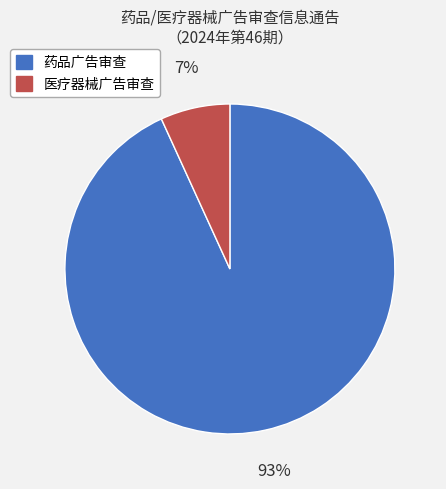

Count the number of slices in the pie.

2